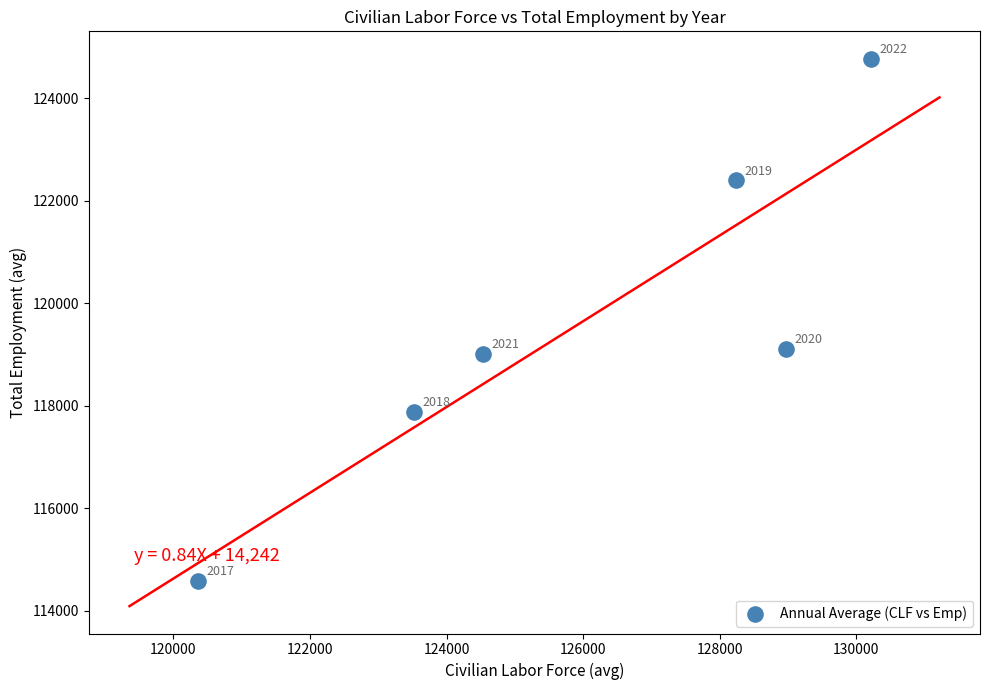

What is the range of X values (max minus min)?

9861